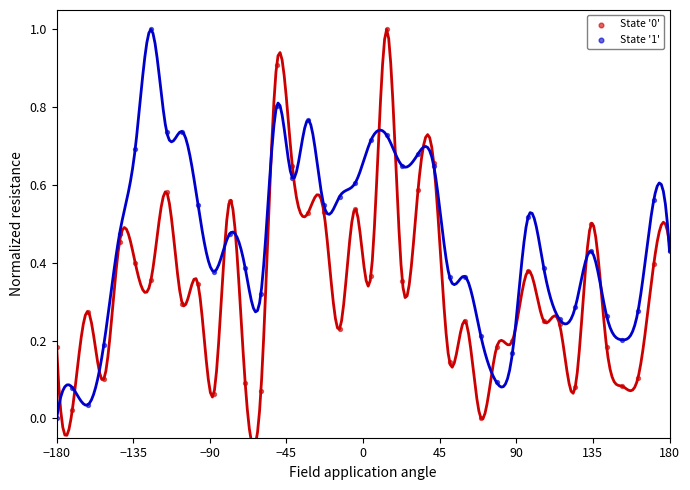

What is the X range (max minus min) for the scatter plot?

360.0